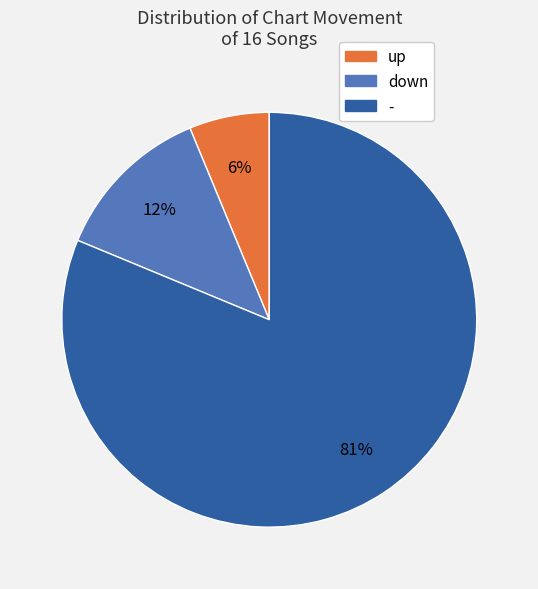

Which slice represents more than half of the pie?

-